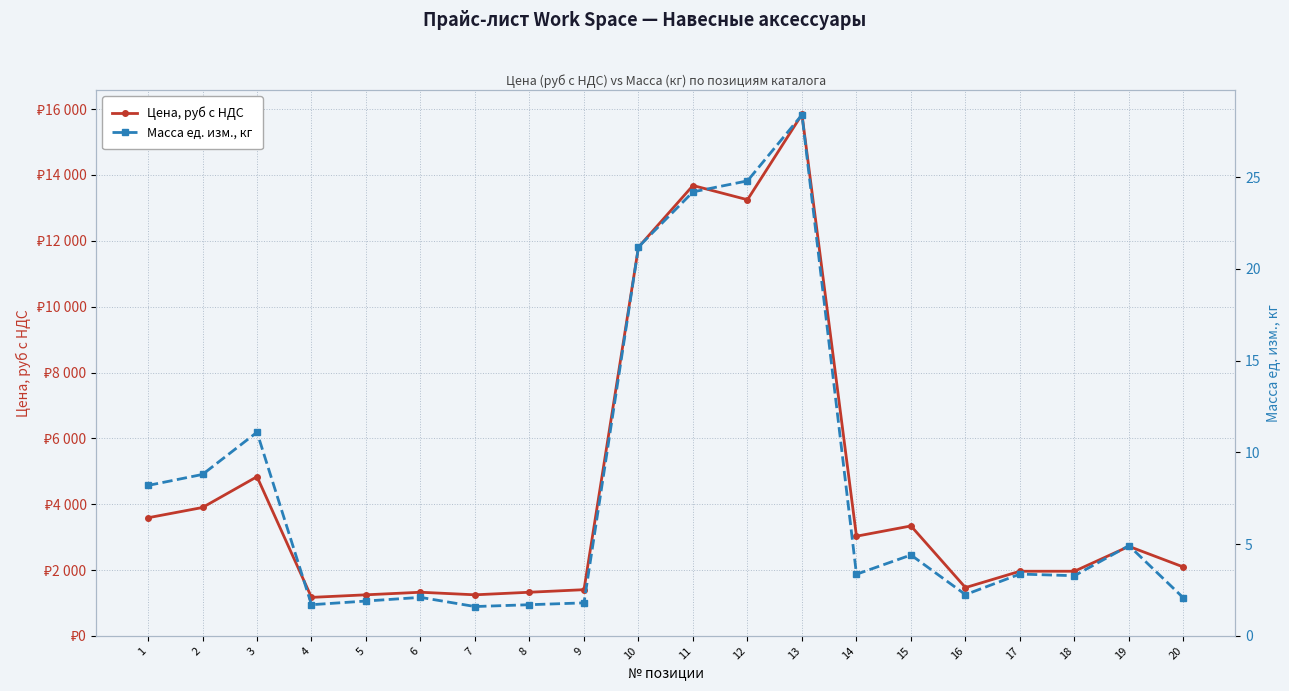

Where does the Масса ед. изм., кг series first go above 3?

1